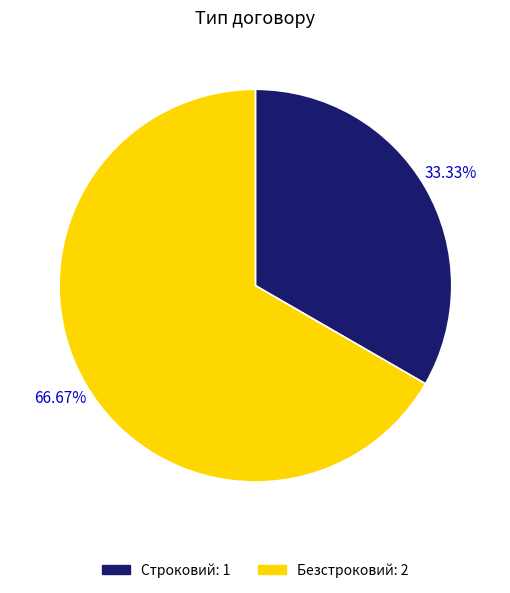

How many segments does this pie chart have?

2